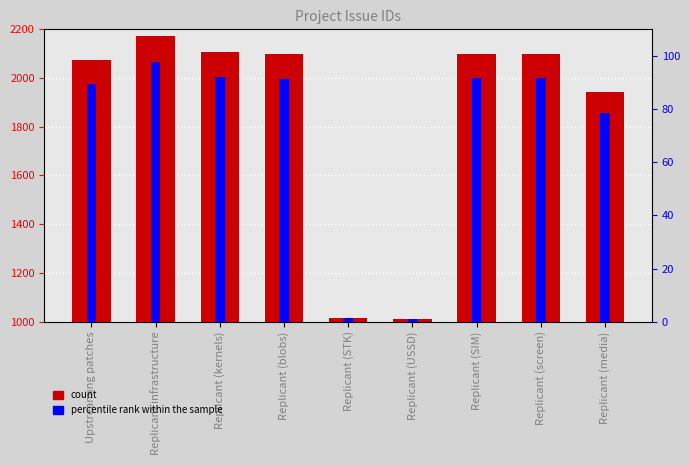

Count the number of categories in the chart.

9